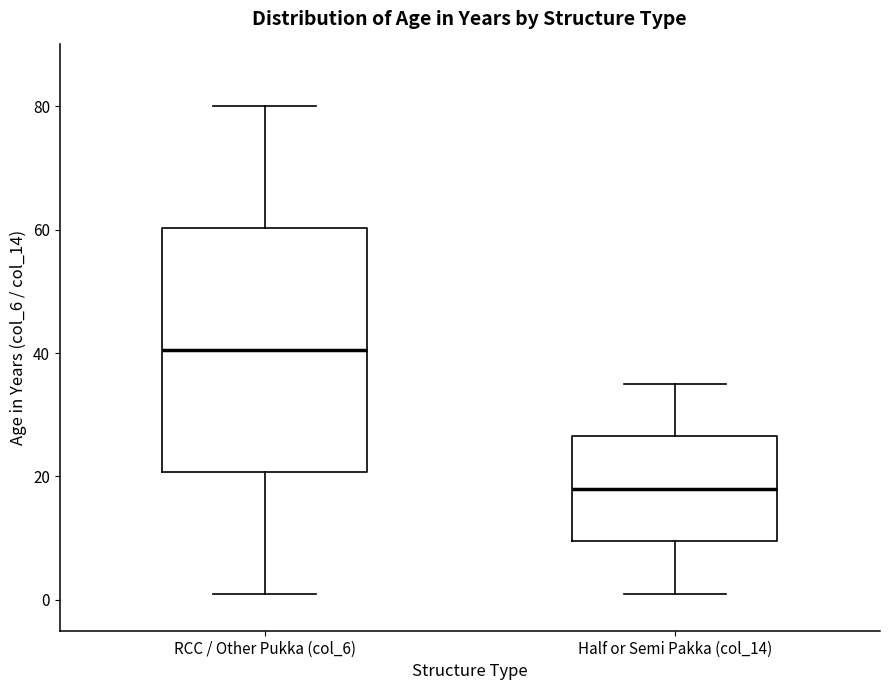

Reading left to right, transcribe this box plot: for each box, give where its median line is, the range the box spans, and where its two whiskers end, as read against the y-axis. The values are not printed on the chart, so give them approximately, as read against the axis.

RCC / Other Pukka (col_6): median 40, box 20 to 60, whiskers 2 to 80
Half or Semi Pakka (col_14): median 18, box 10 to 26, whiskers 2 to 36